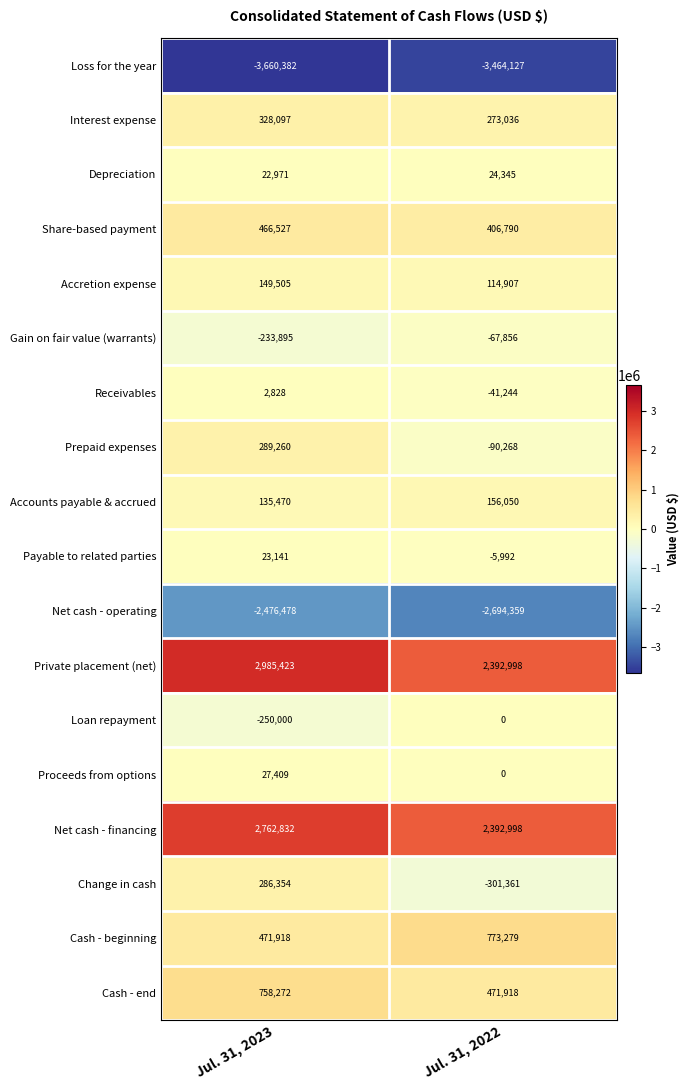

What is the lowest value of the Payable to related parties series?

-5992